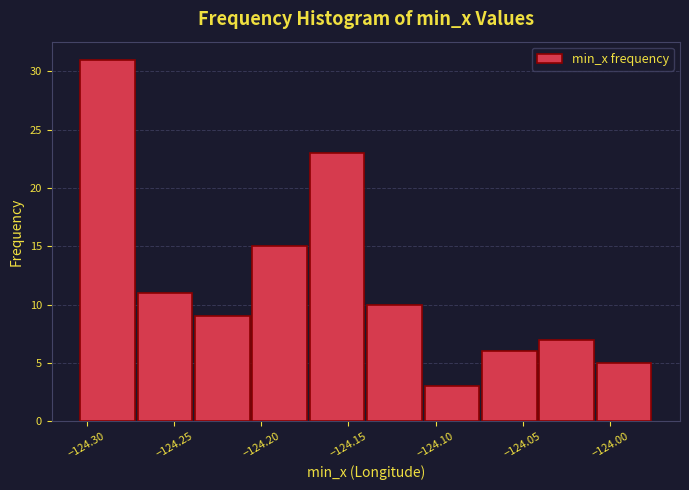

How tall is the bar that spans -124.040 to -124.010 on the x-axis? Neither the bar edges nor the heights are printed on the chart, so give them approximately, as read against the axes.

7